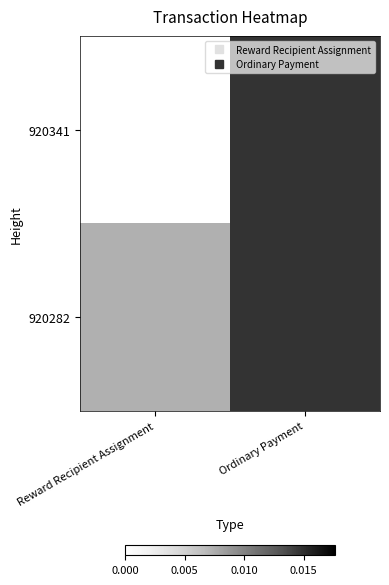

List the series in order of their overall mean, highest first.

920282, 920341